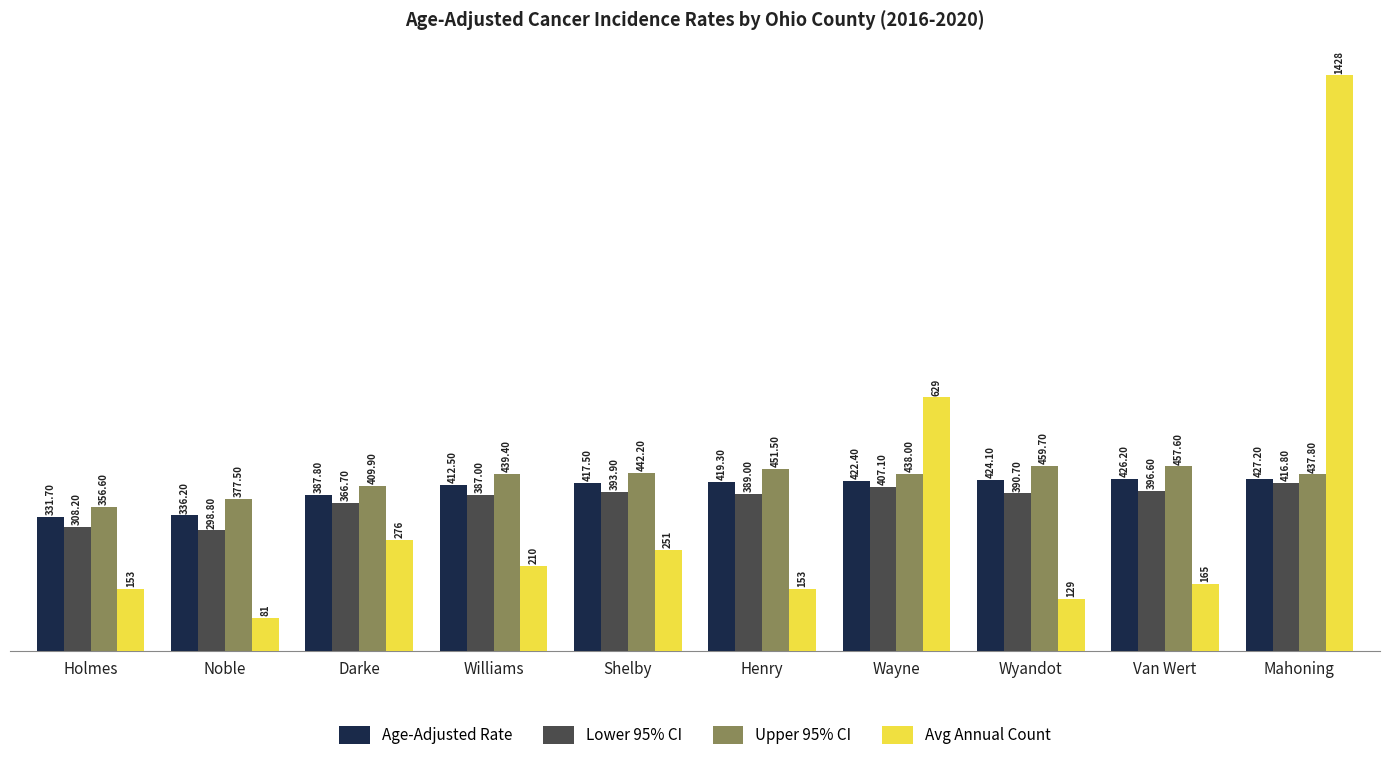

At how many categories does at least one series exceed 127?

10